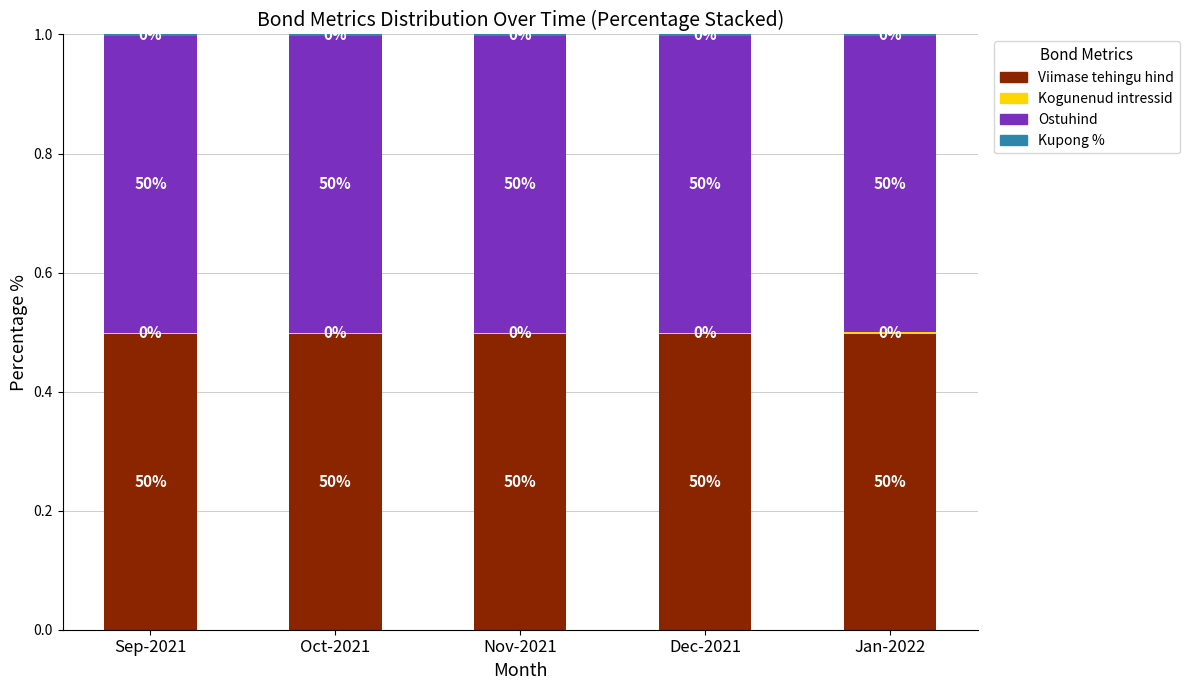

How many Viimase tehingu hind values are between 0 and 1?

5